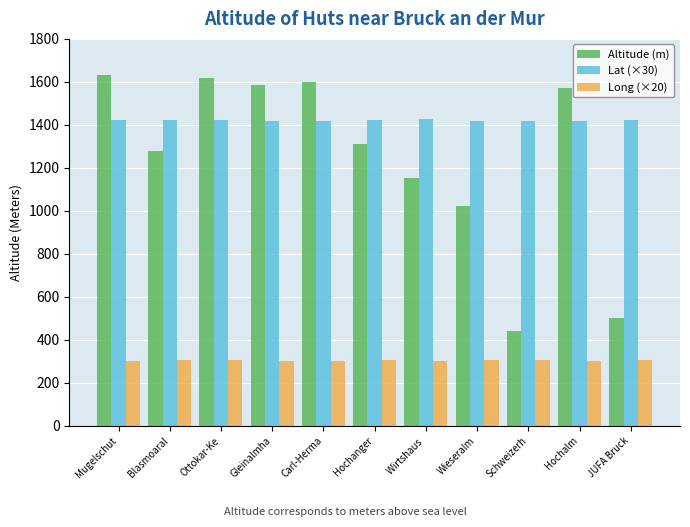

What is the approximate value of Lat (×30) at Gleinalmha?

1416.5